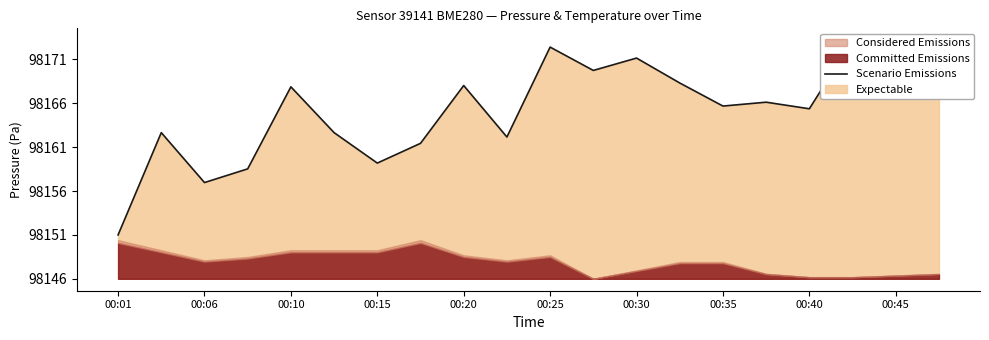

The value at 11 is 38.3. True or false?

False